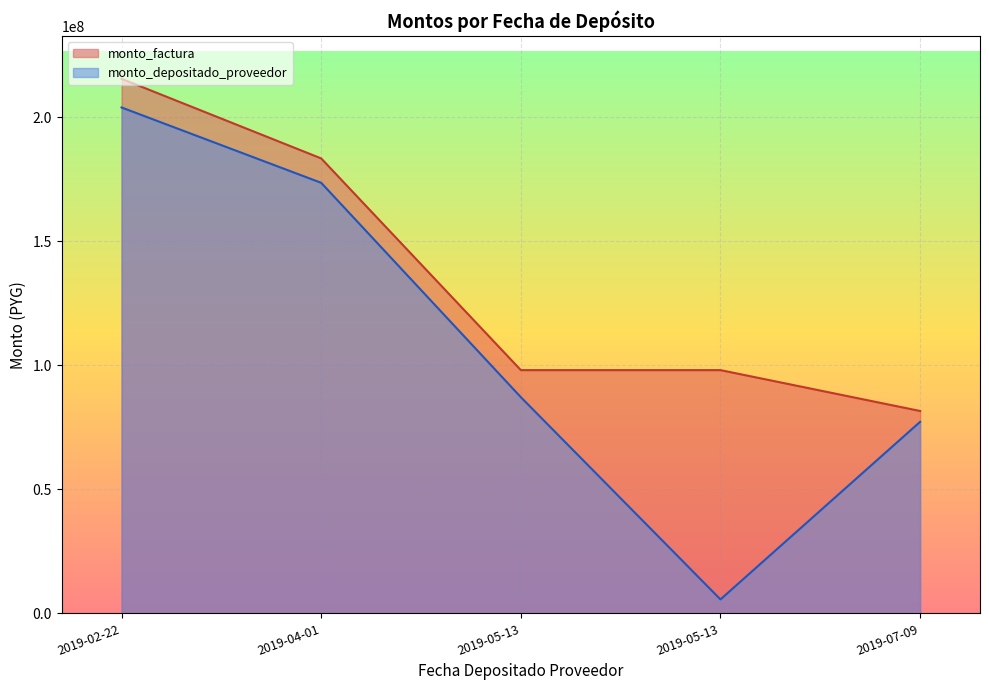

Does the chart display data point markers on the line(s)?

No